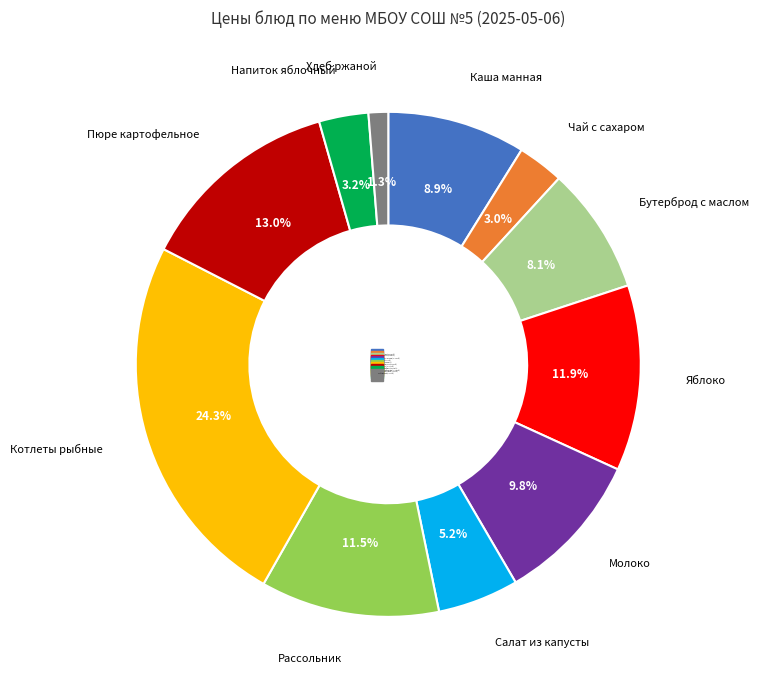

What portion of the pie excludes Напиток яблочный?

96.8%